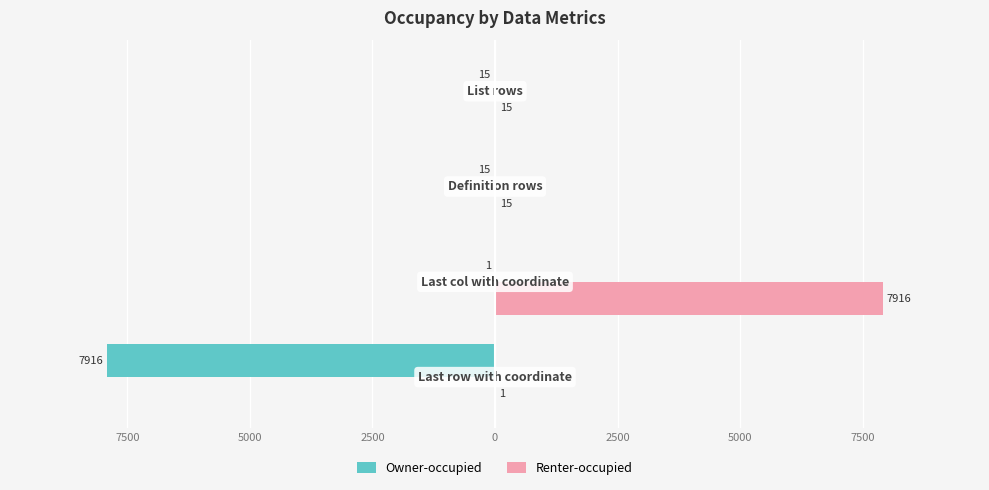

What are all the series names shown in the legend?

Owner-occupied, Renter-occupied